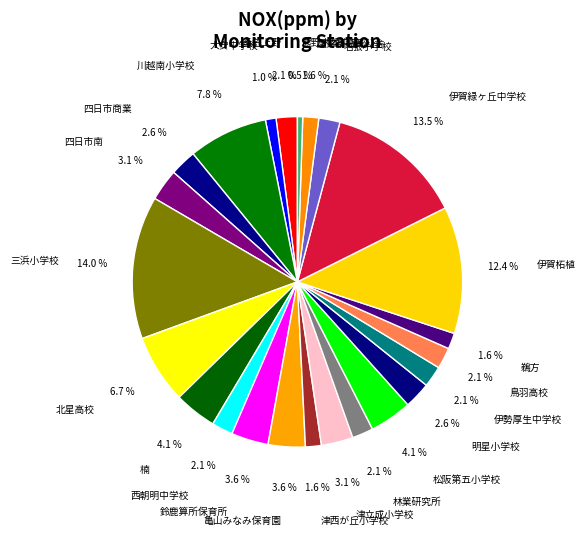

Combined, what portion of the pie is 川越南小学校 and 亀山みなみ保育園?

11.4%